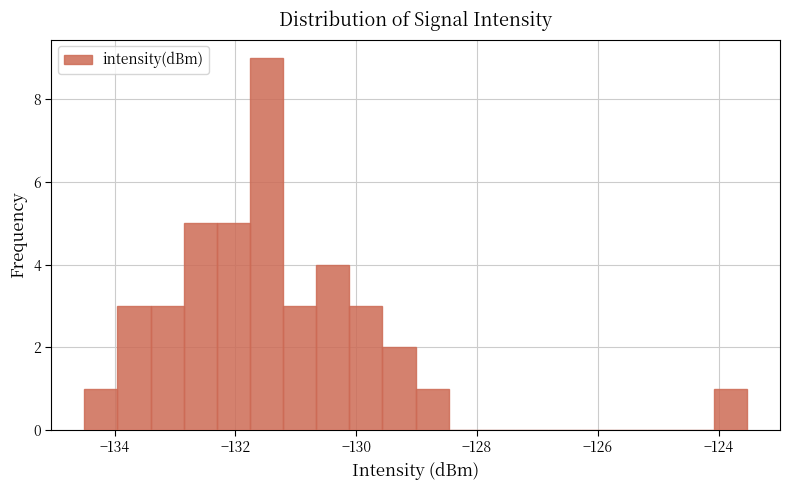

Around what value on the x-axis is the tallest bar? Give the approximate position of its centre, as read against the axis.

-131.4